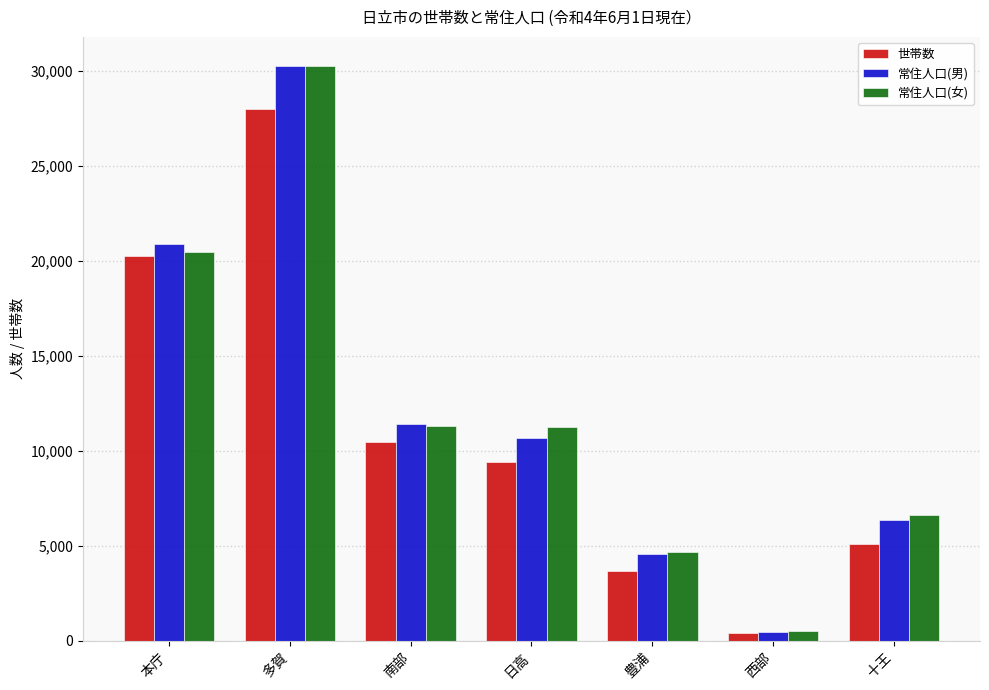

The 世帯数 series shows 3687 at 豊浦. True or false?

True